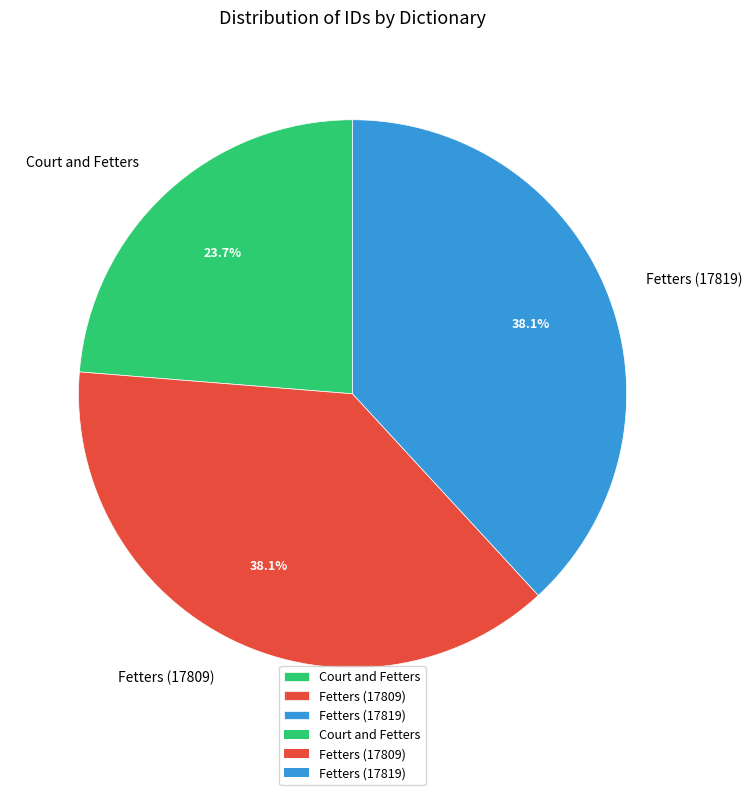

To the nearest percent, what is the difference between the largest and smallest slice percentages?

14%